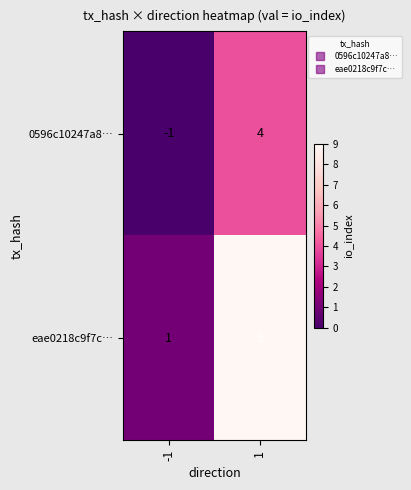

Which series has the largest total across all categories?

eae0218c9f7c…